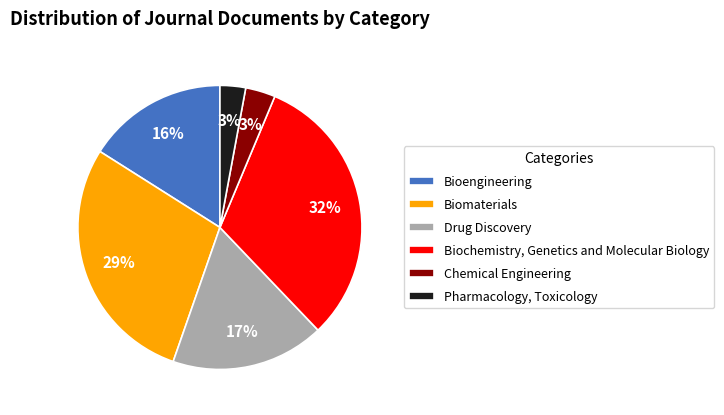

To the nearest percent, what is the difference between the Biomaterials and Bioengineering slice percentages?

13%